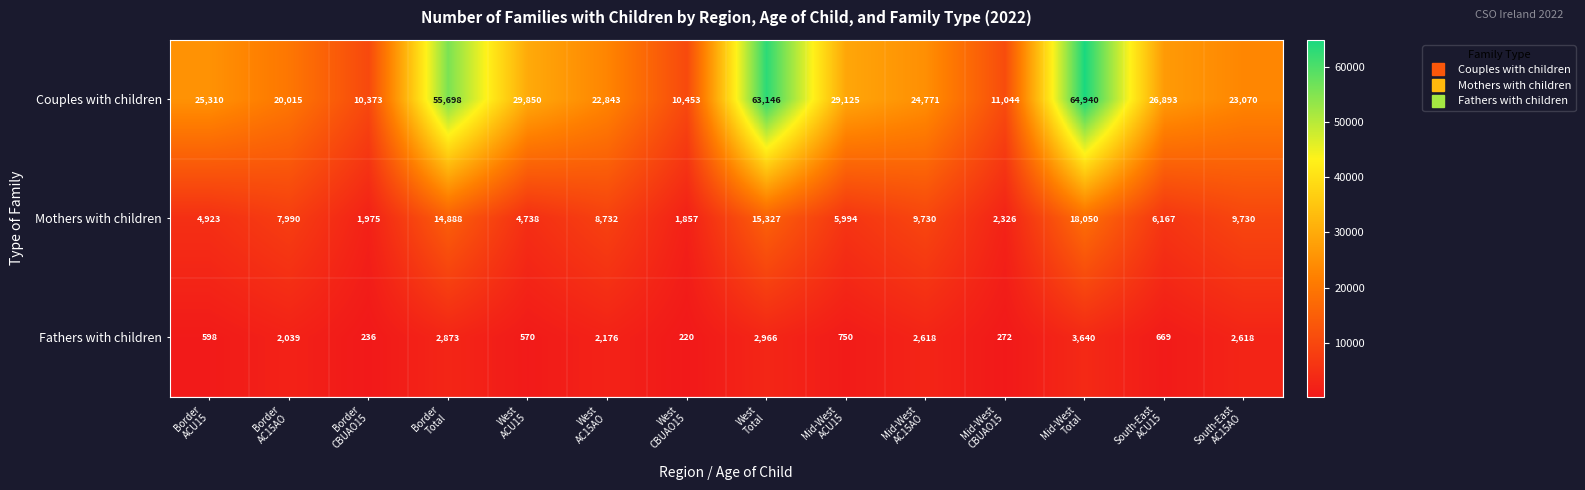

Rank the series by their maximum value, from highest to lowest.

Couples with children, Mothers with children, Fathers with children